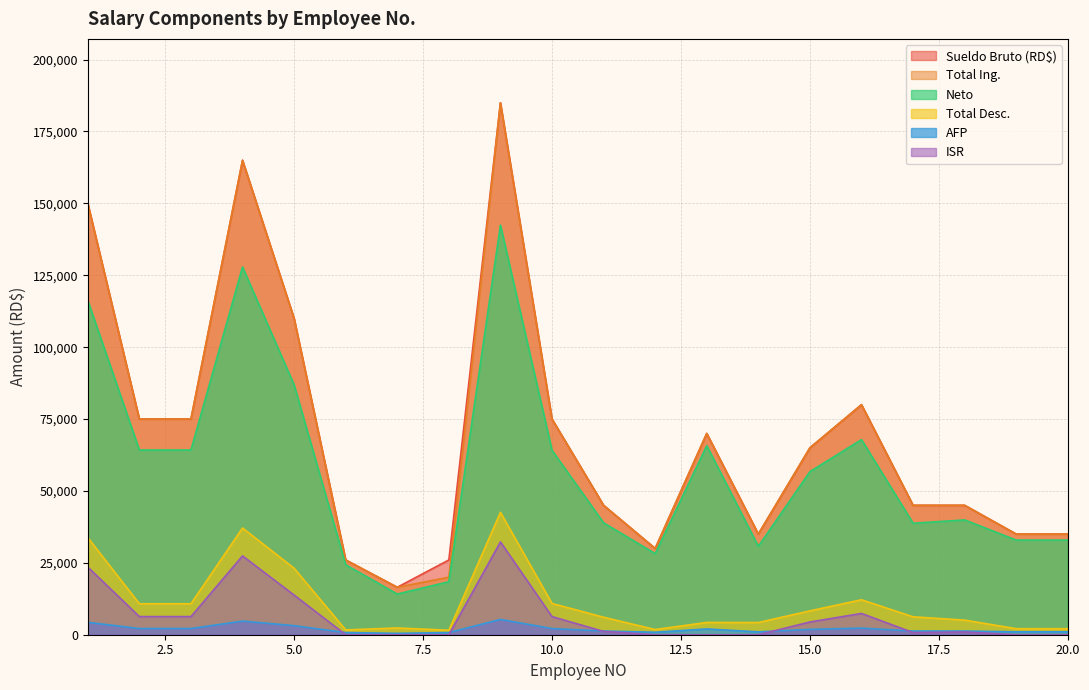

What is the sum of the Neto values at 1 and 8?

134669.2